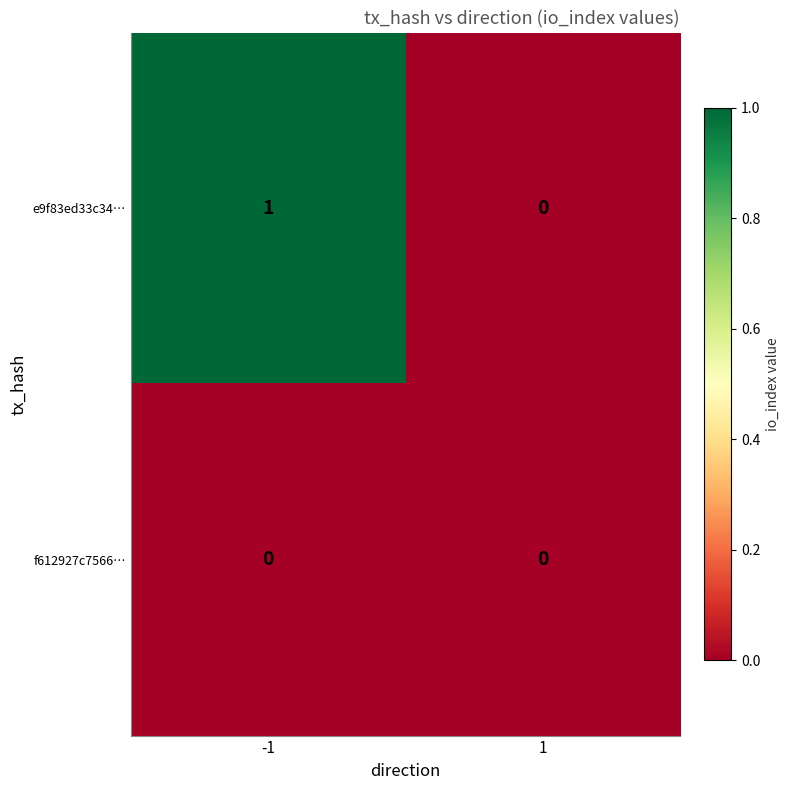

Reading right to left, list all the values displayed in this chart.

e9f83ed33c34…: 1=0	-1=1
f612927c7566…: 1=0	-1=0